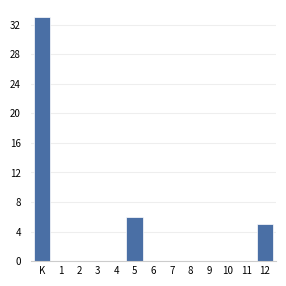

Reading left to right, list all the values displayed in this chart.

K=33	1=0	2=0	3=0	4=0	5=6	6=0	7=0	8=0	9=0	10=0	11=0	12=5